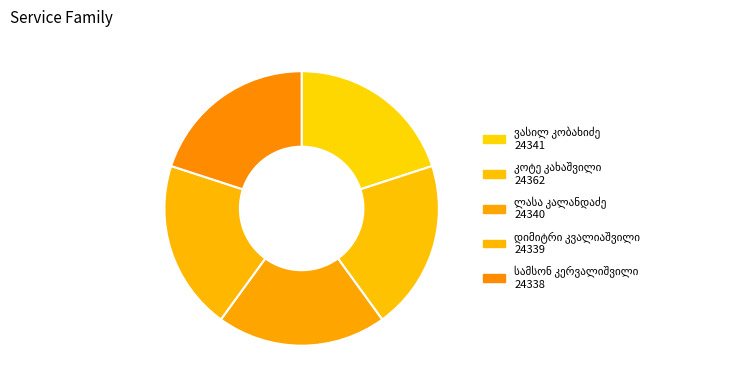

Is it true that ვასილ ნიკოლოზის ძე კობახიძე is 20% of the pie?

True